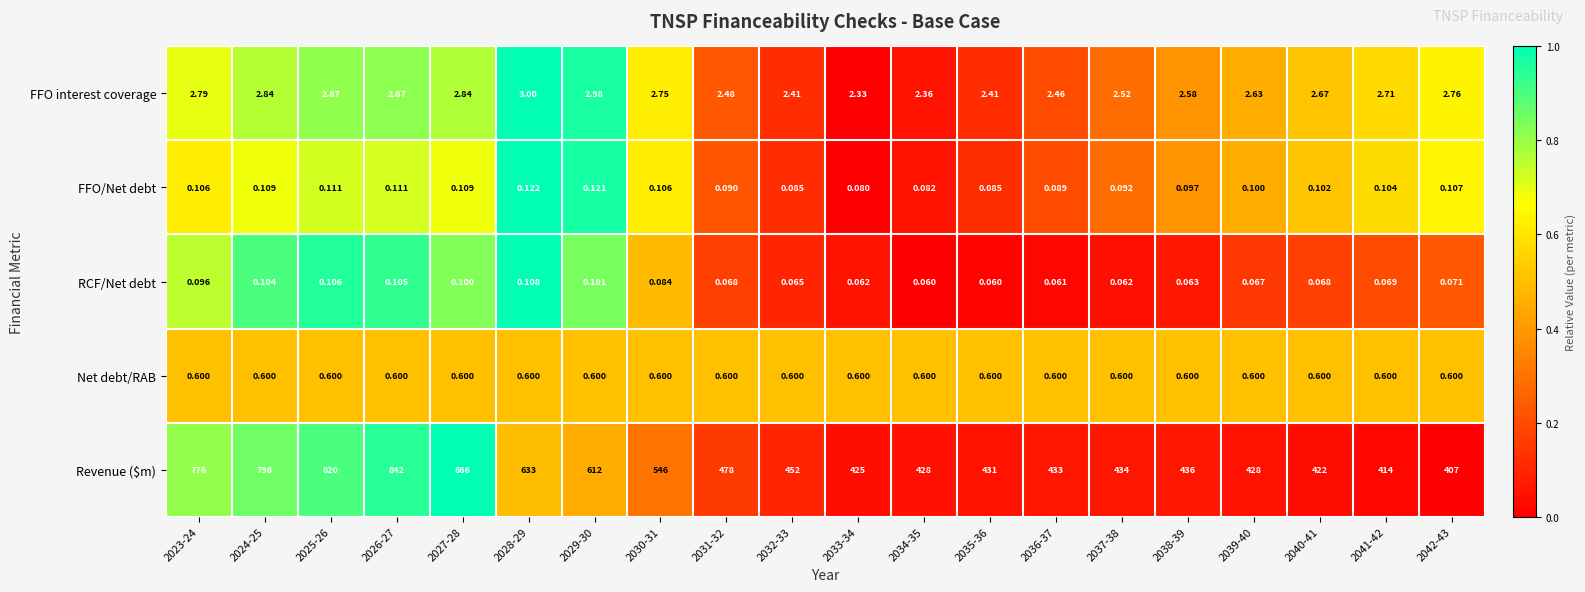

Is the value of Net debt/RAB at 2041-42 greater than the value of FFO interest coverage at 2040-41?

No